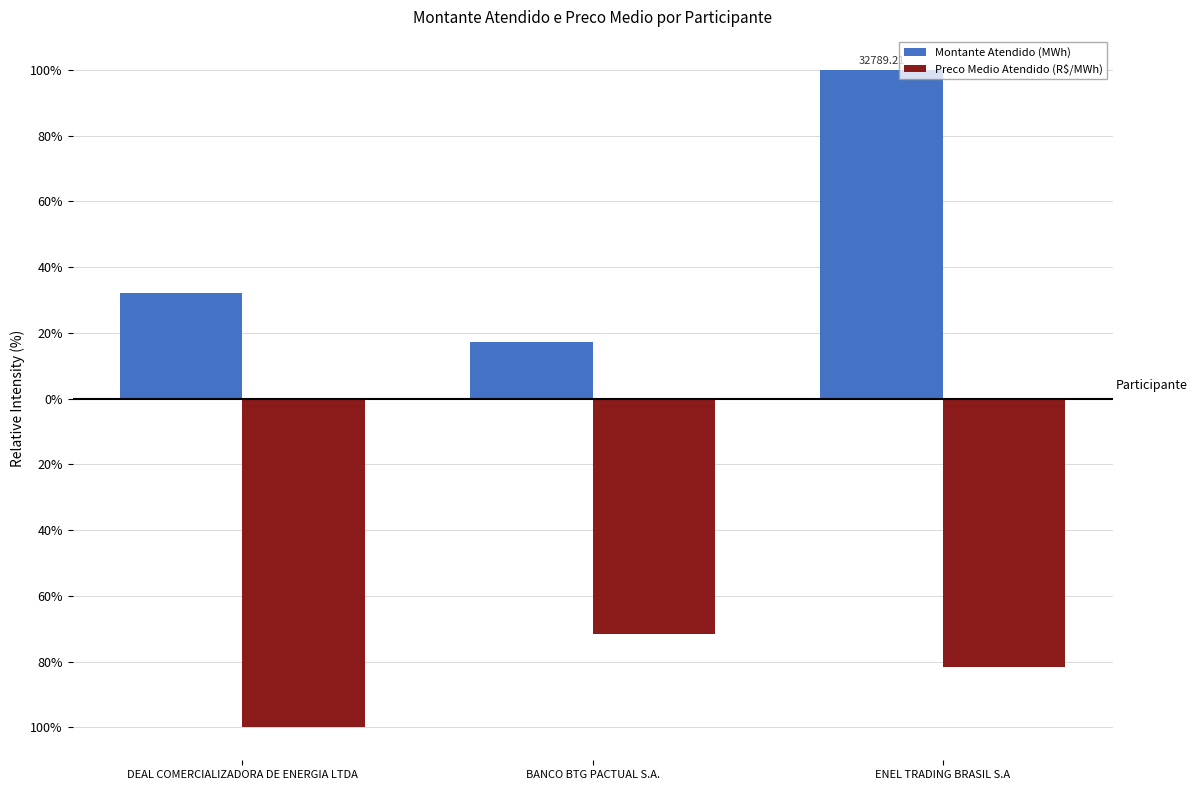

Is the value of Montante Atendido (MWh) at DEAL COMERCIALIZADORA DE ENERGIA LTDA greater than the value of Preco Medio Atendido (R$/MWh) at ENEL TRADING BRASIL S.A?

Yes